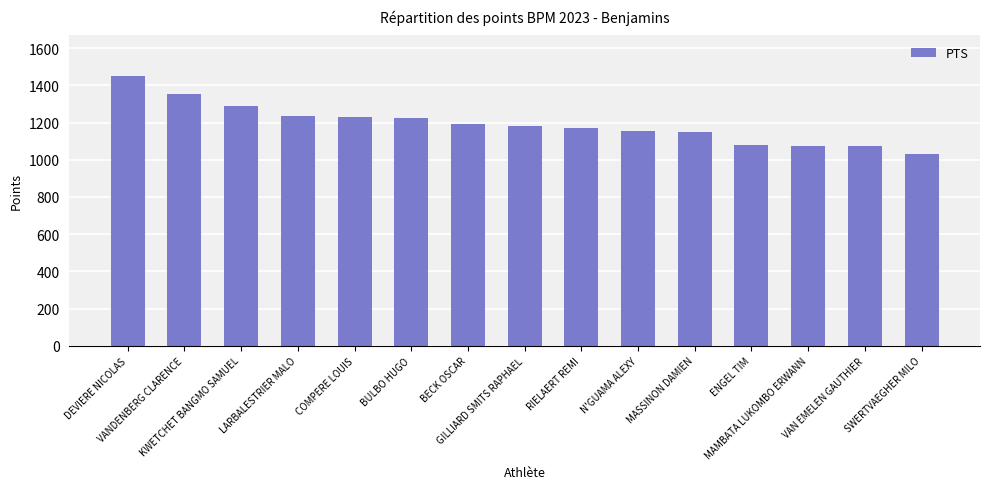

What is the average value?

1192